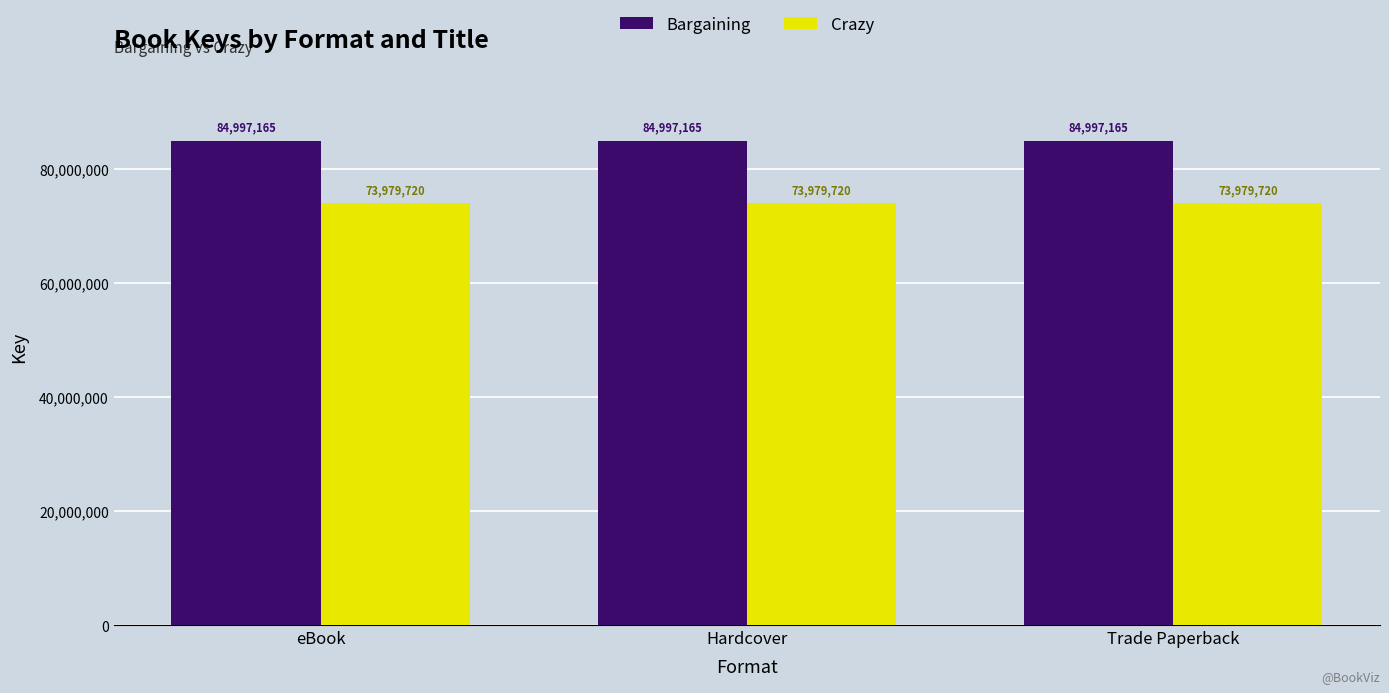

The value of Bargaining at Hardcover is 84997165. True or false?

True